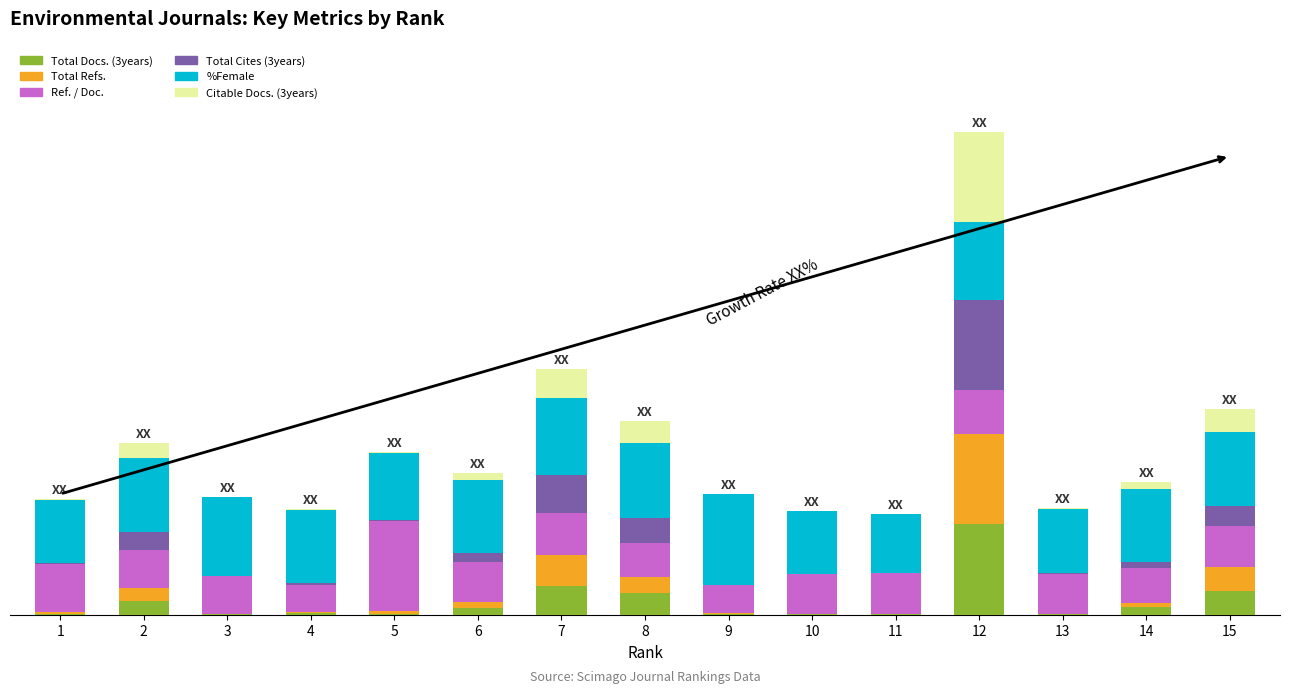

What is the total value across all series at 10?

11.5